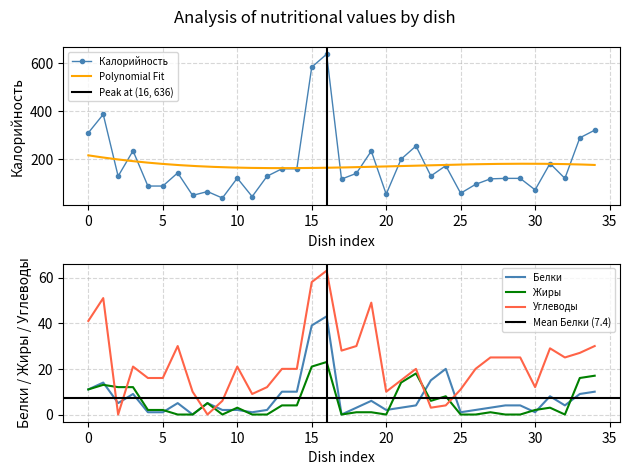

Where does the Калорийность series first go above 127?

0